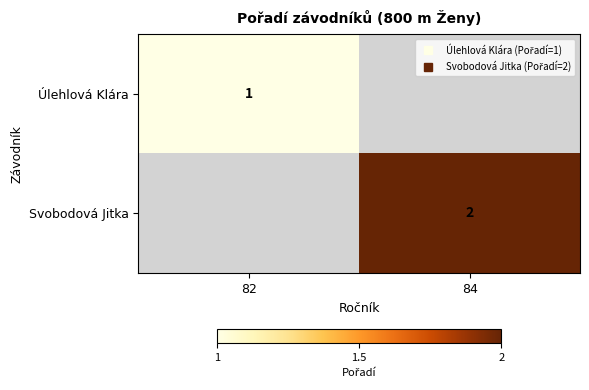

Which series has the largest total across all categories?

Svobodová Jitka